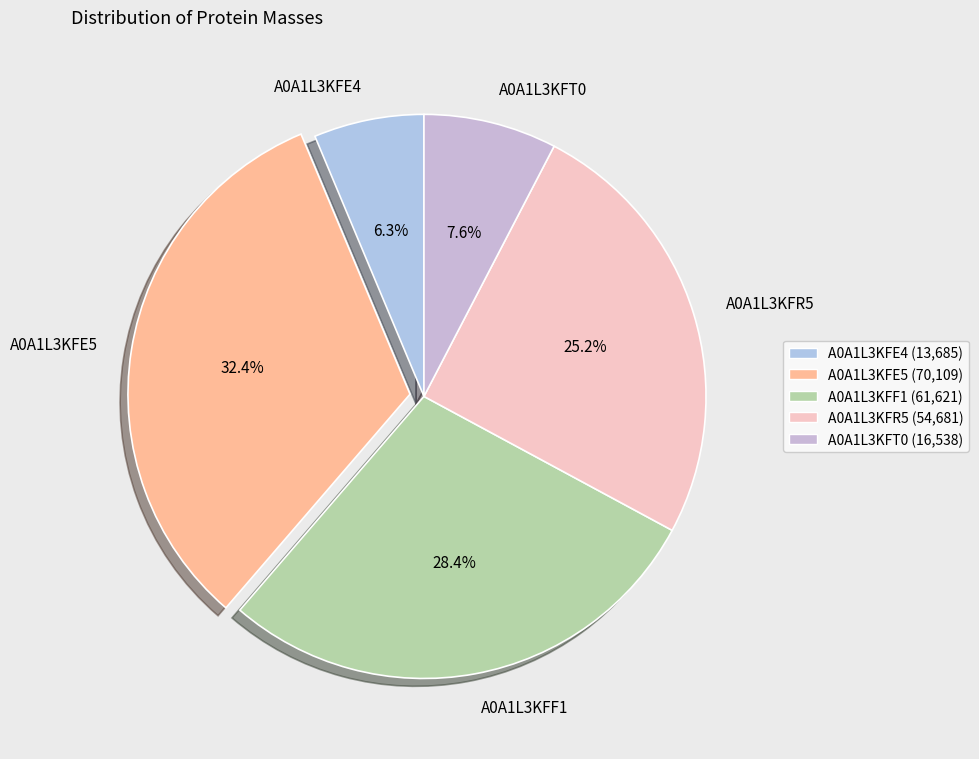

Approximately how many times larger is the value at A0A1L3KFR5 compared to A0A1L3KFE4?

4.0